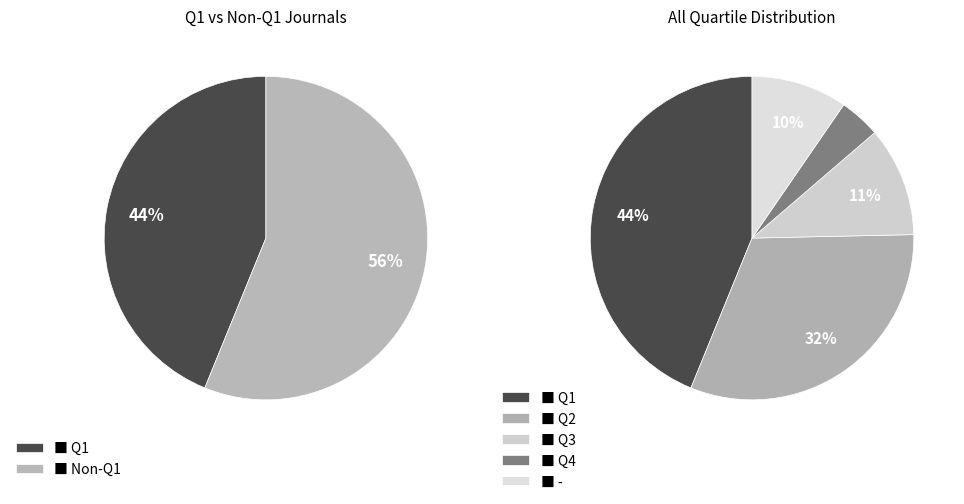

Is Q4 the majority of the pie?

No